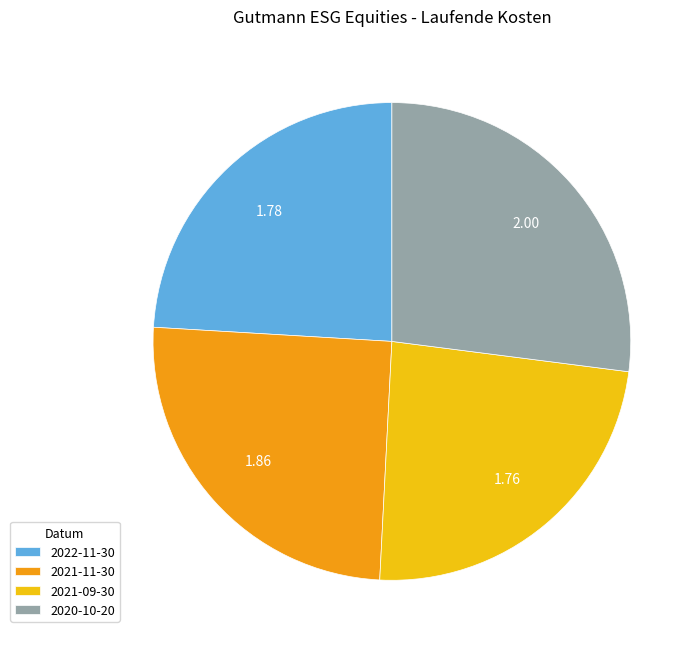

The 2022-11-30 slice represents 24% of the pie. True or false?

True